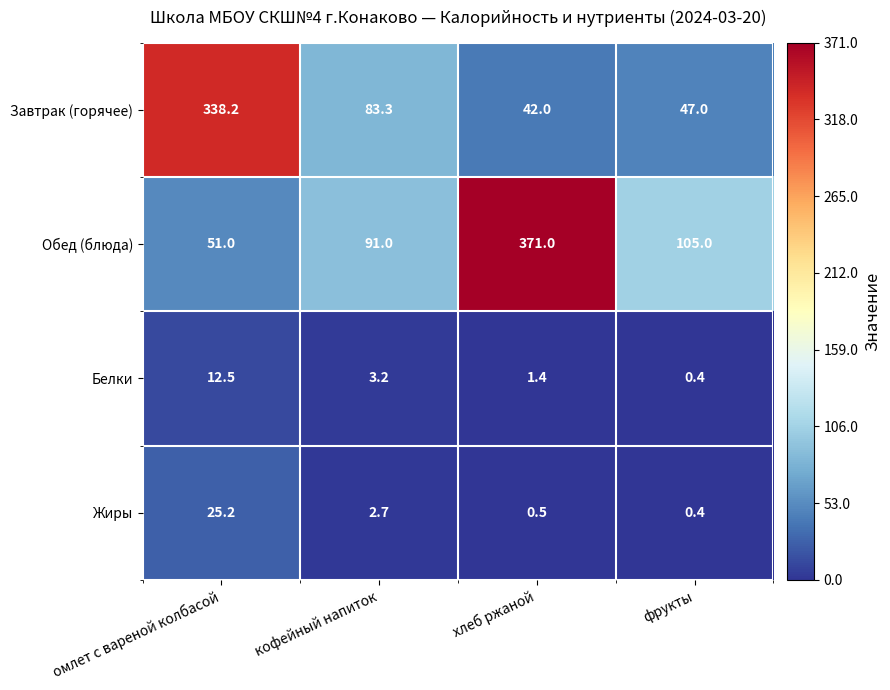

Reading left to right, list all the values displayed in this chart.

Завтрак (горячее): 338.2	83.3	42.0	47.0
Обед (блюда): 51.0	91.0	371.0	105.0
Белки: 12.5	3.2	1.4	0.4
Жиры: 25.2	2.7	0.5	0.4